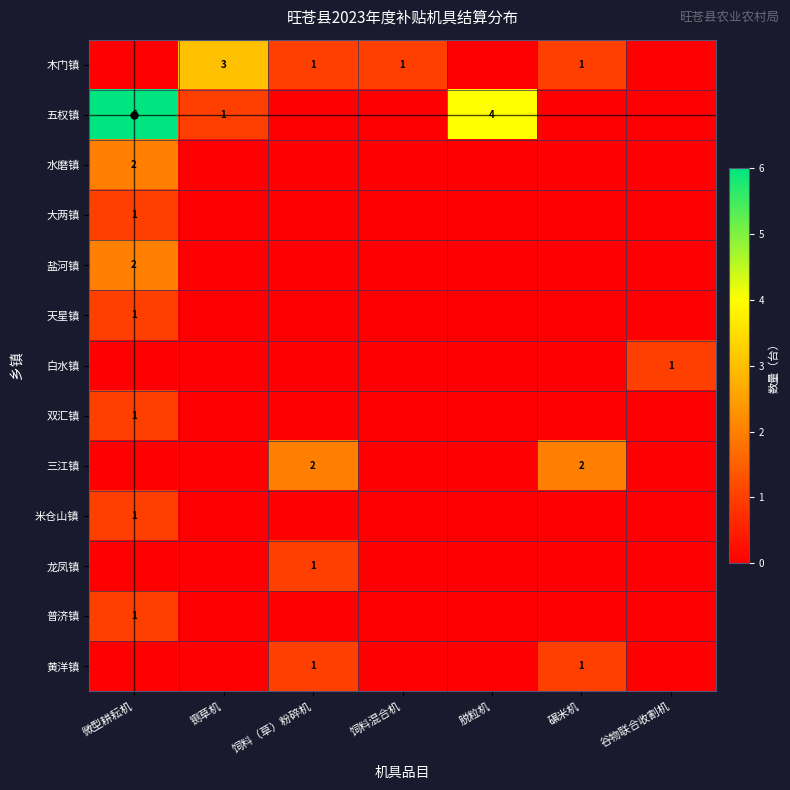

List the labels in order of 大两镇 value, largest first.

微型耕耘机, 铡草机, 饲料（草）粉碎机, 饲料混合机, 脱粒机, 碾米机, 谷物联合收割机